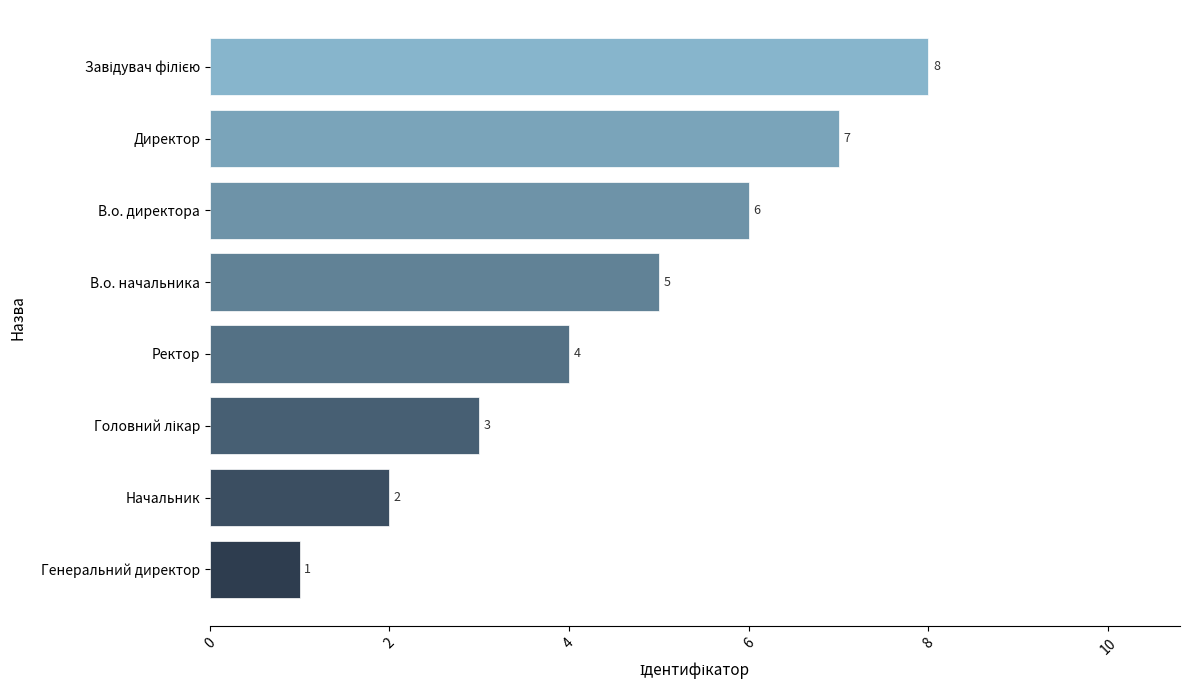

Count the values in the range 3 to 7.

5